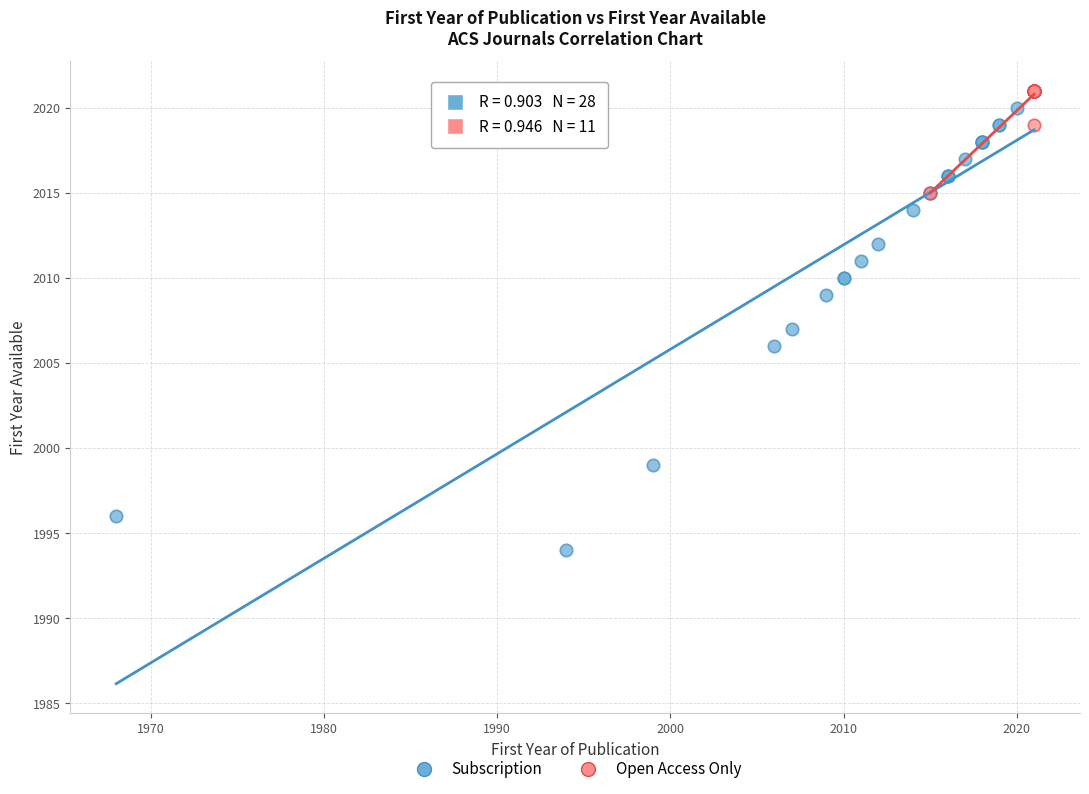

Which series has the largest Y range (max minus min)?

Subscription